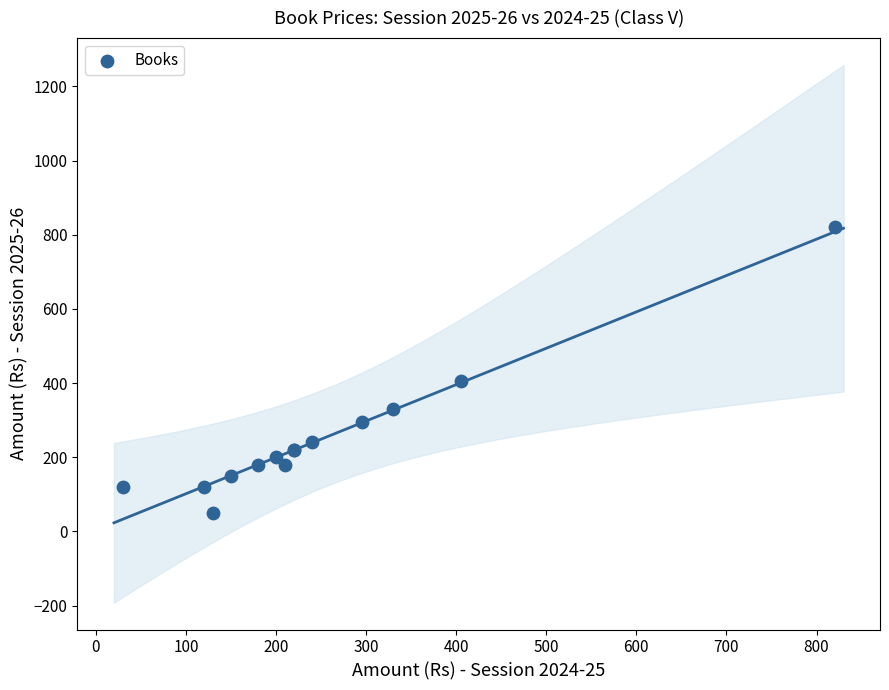

What Y value in the scatter plot is closest to 435?

405